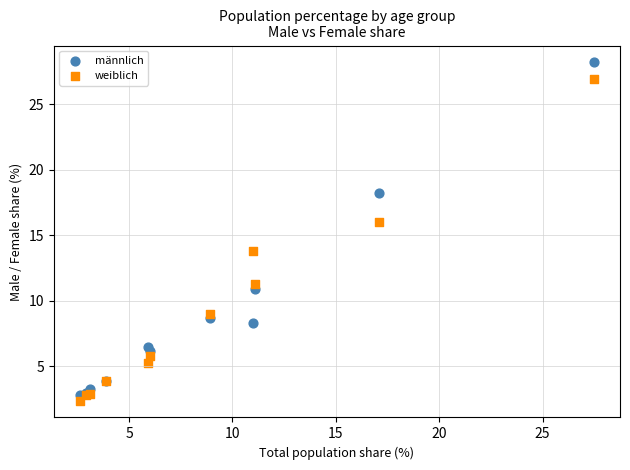

What are all the series names shown in the legend?

männlich, weiblich